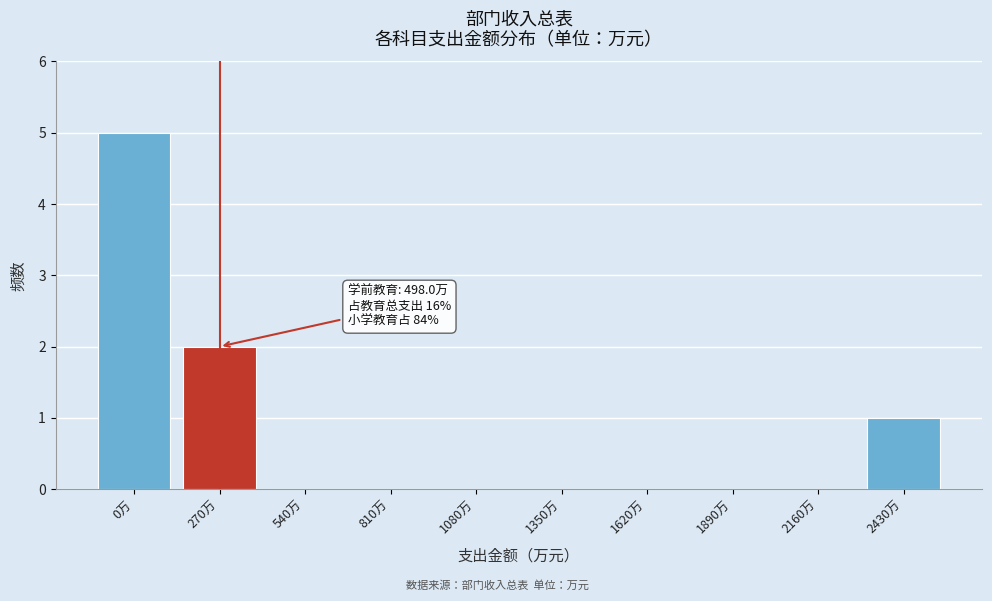

Reading left to right, list all the values displayed in this chart.

0万=5	270万=2	540万=0	810万=0	1080万=0	1350万=0	1620万=0	1890万=0	2160万=0	2430万=1